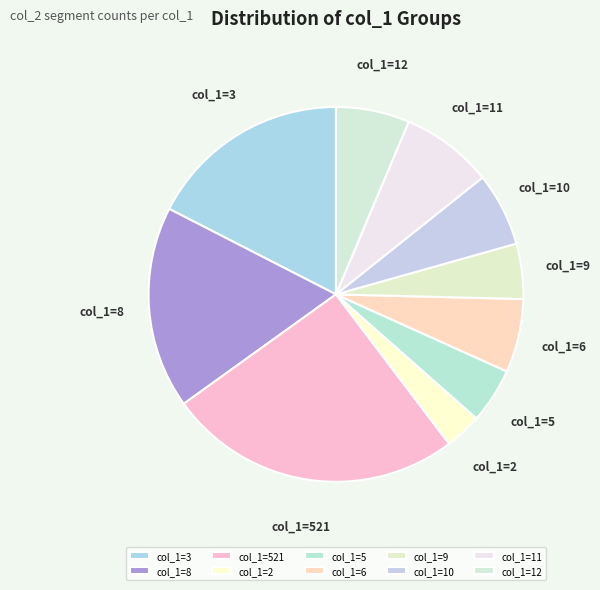

Combined, do col_1=3 and col_1=2 account for over 50%?

No